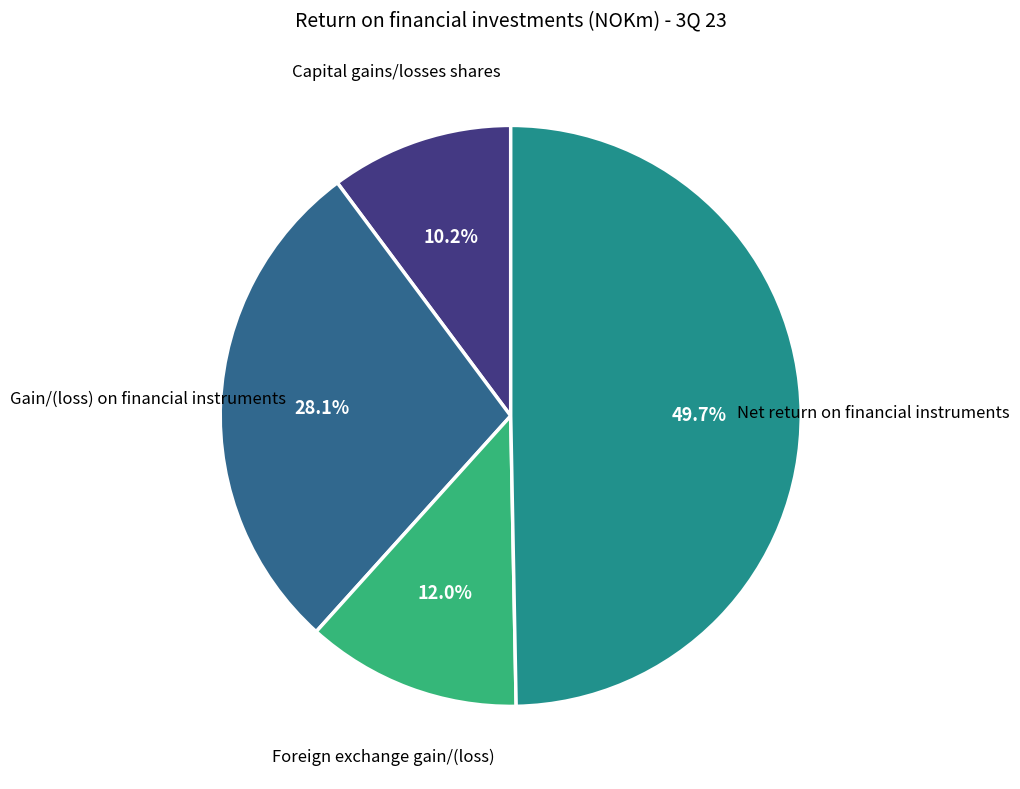

Does any single category account for the majority?

No